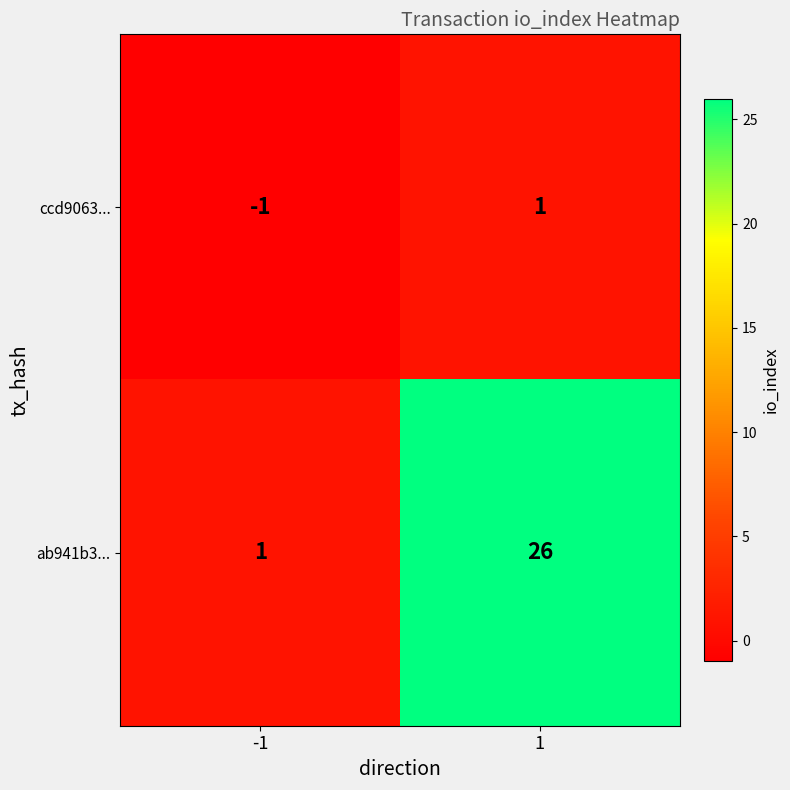

What is the maximum value shown in the chart?

26